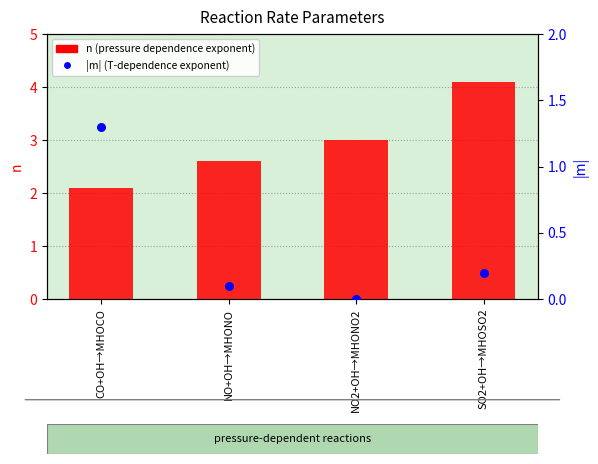

At how many categories does at least one series exceed 0?

4